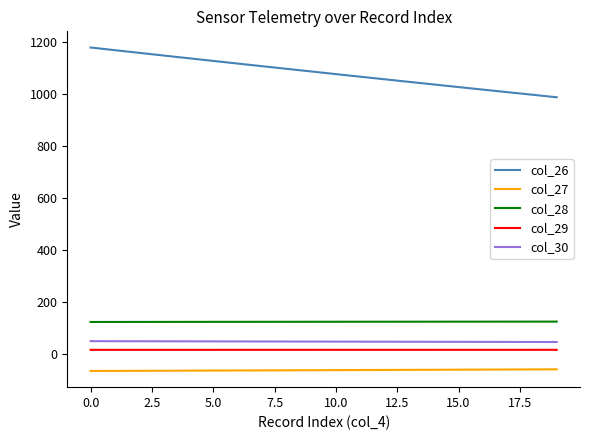

How many categories are shown in the chart?

20